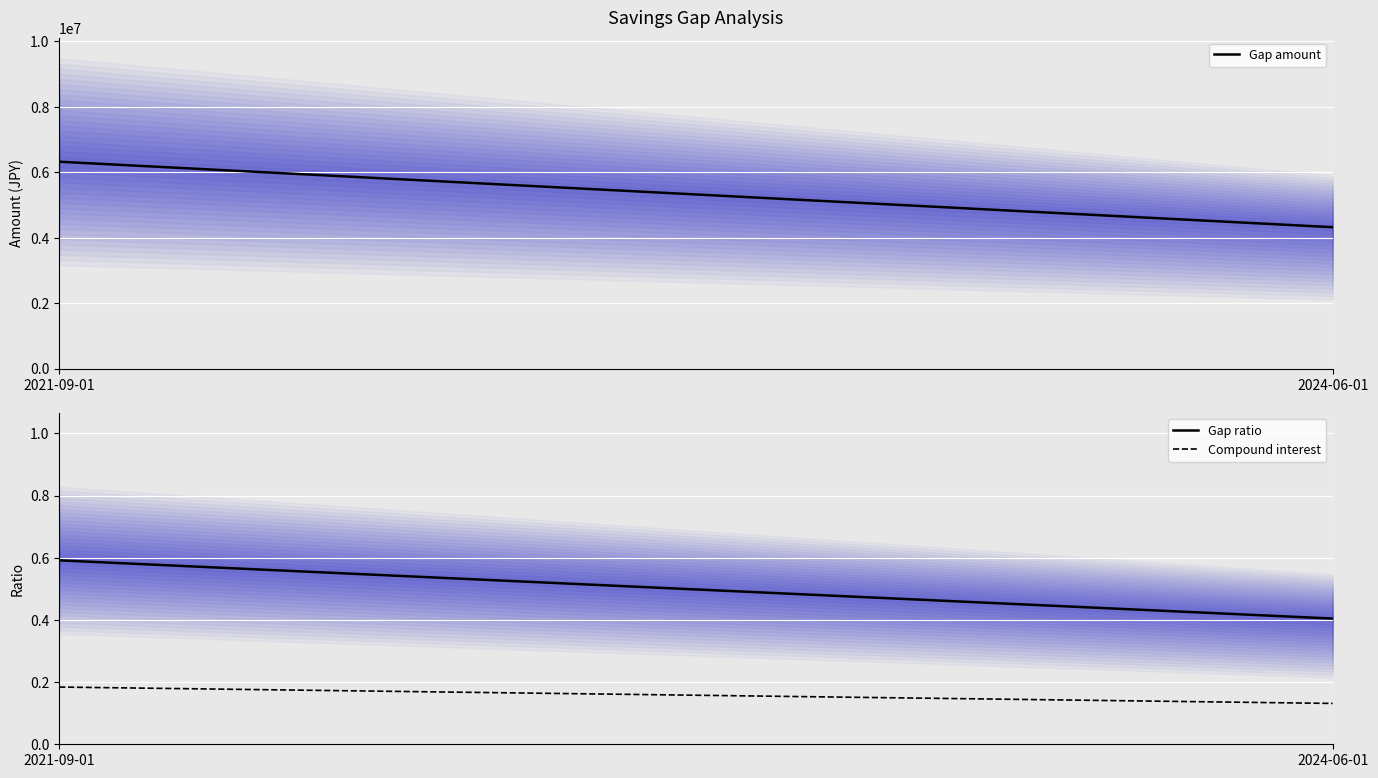

What is the maximum value shown in the chart?

6320000.0